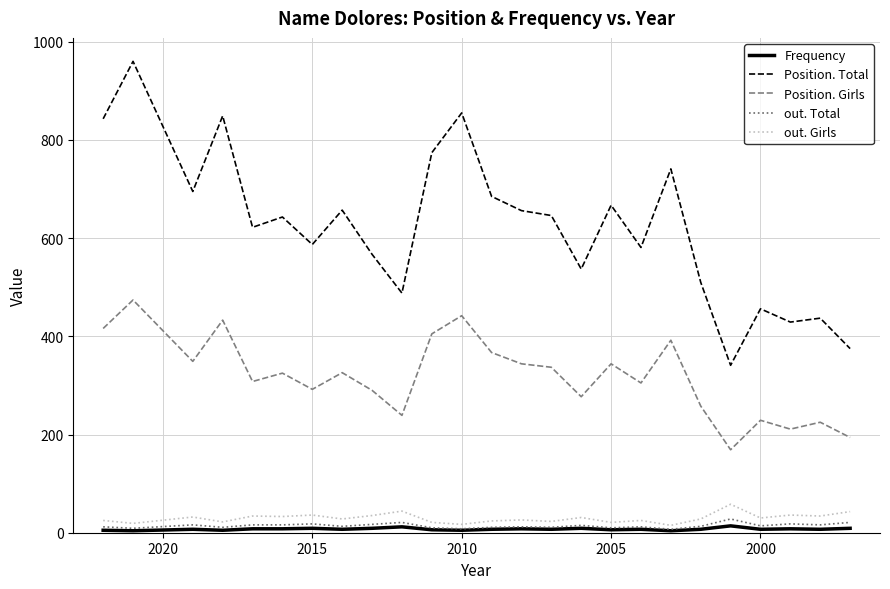

How many lines are shown in the chart?

5